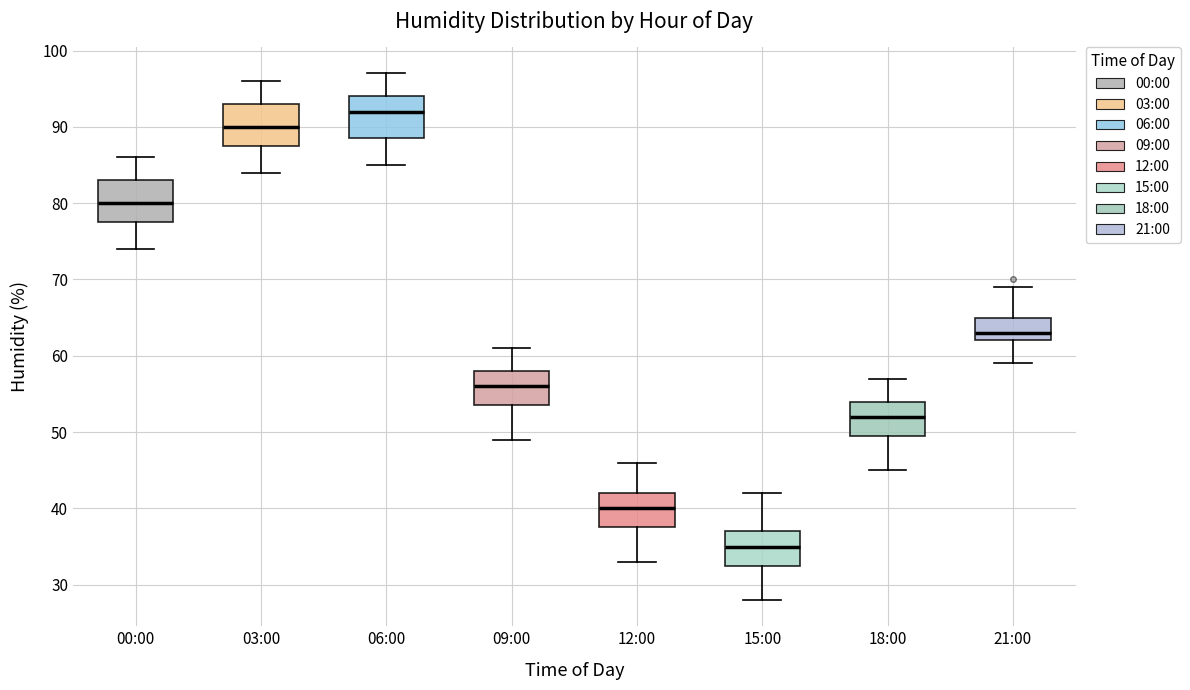

Reading left to right, read every box against the y-axis: the position of its median line, the range the box covers, and the ends of its whiskers. The values are not printed on the chart, so give them approximately, as read against the axis.

00:00: median 80, box 78 to 83, whiskers 74 to 86
03:00: median 90, box 88 to 93, whiskers 84 to 96
06:00: median 92, box 89 to 94, whiskers 85 to 97
09:00: median 56, box 54 to 58, whiskers 49 to 61
12:00: median 40, box 38 to 42, whiskers 33 to 46
15:00: median 35, box 33 to 37, whiskers 28 to 42
18:00: median 52, box 50 to 54, whiskers 45 to 57
21:00: median 63, box 62 to 65, whiskers 59 to 69